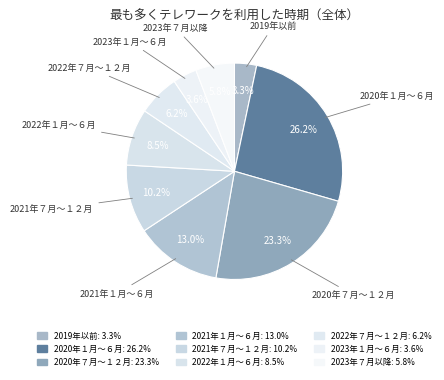

How many segments does this pie chart have?

9